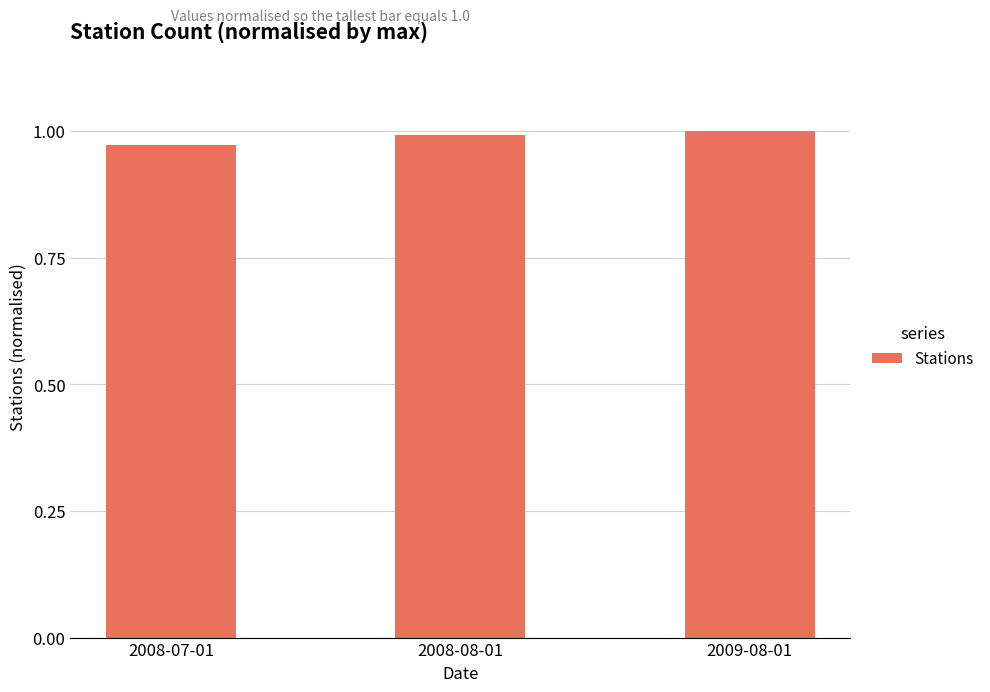

What is the sum of all values?

3.0